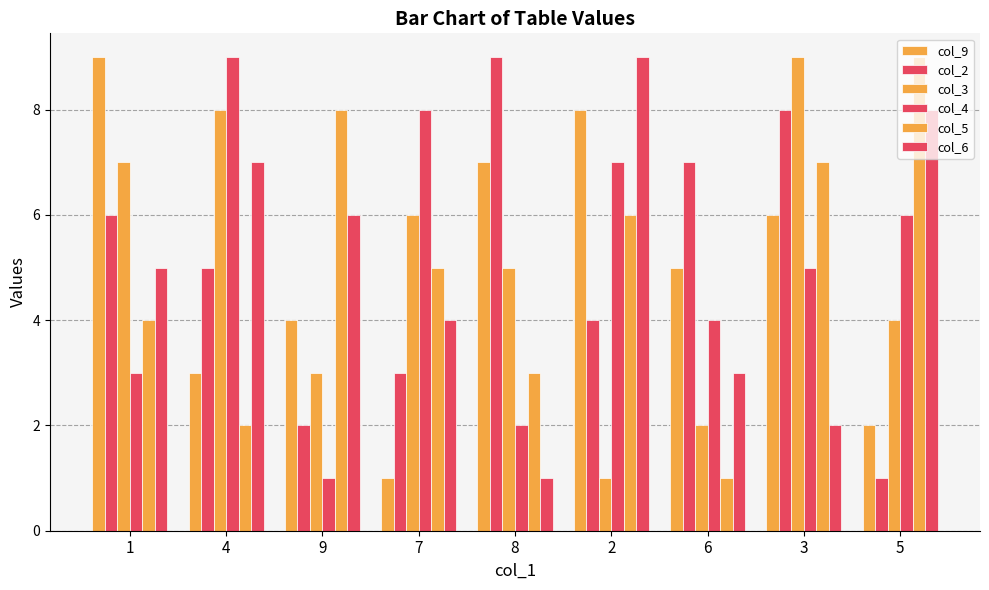

Is it true that col_9 equals 14 at 2?

False